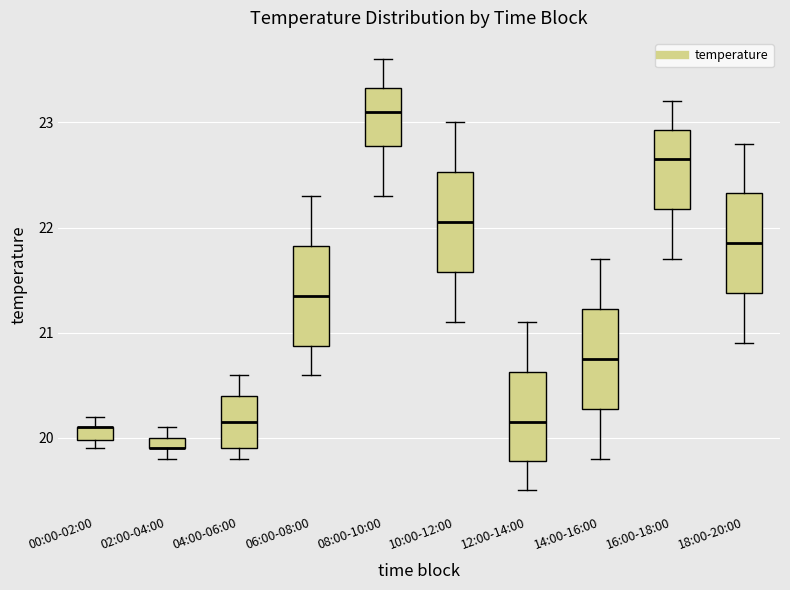

Where does the upper whisker of the box for 08:00-10:00 end on the y-axis? The values are not printed on the chart, so give them approximately, as read against the axis.

23.6